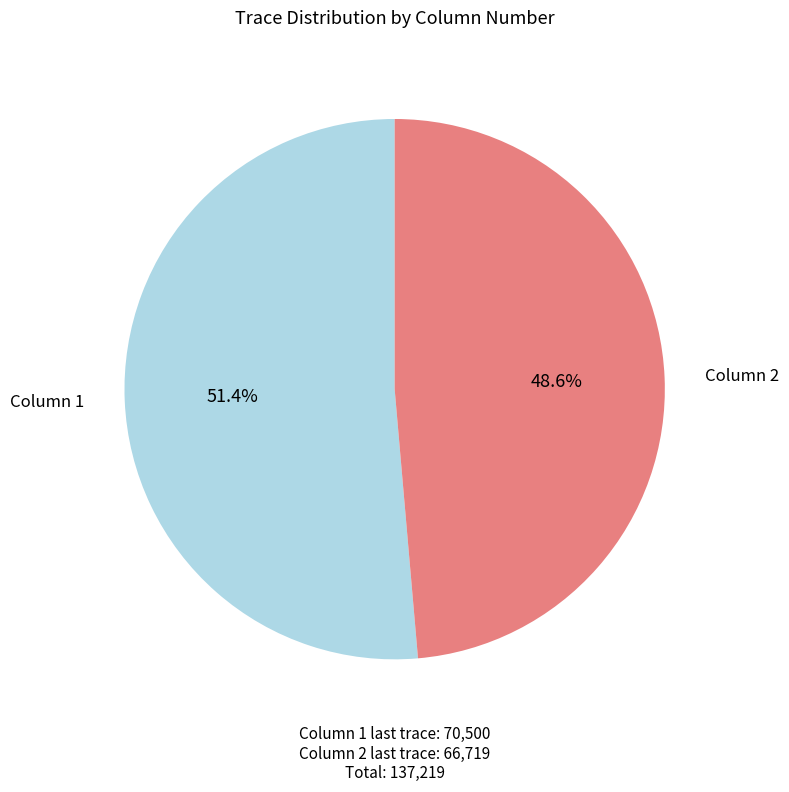

What percentage is NOT represented by Column 1?

48.6%